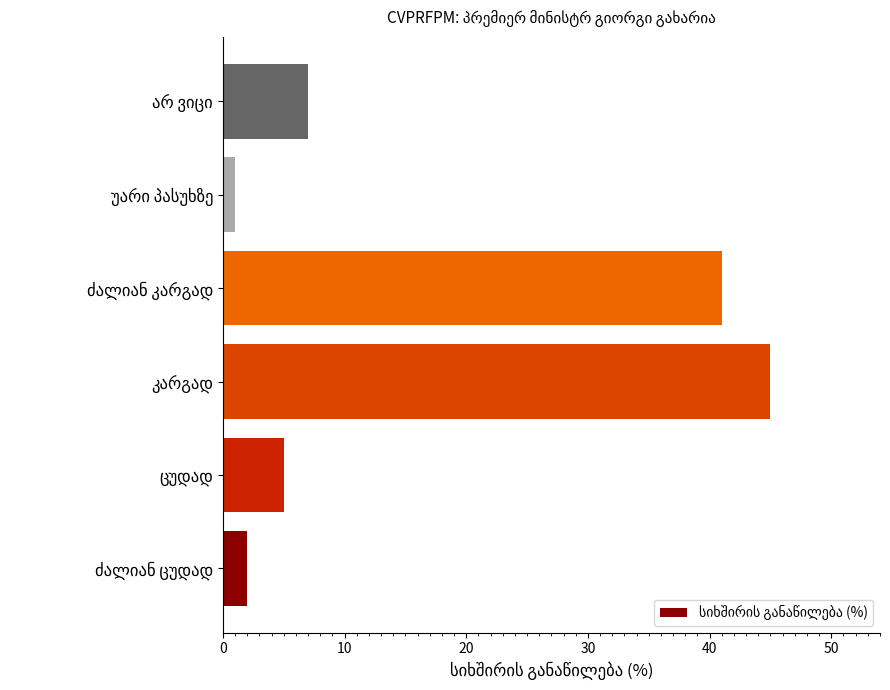

How many bars are there in total?

6